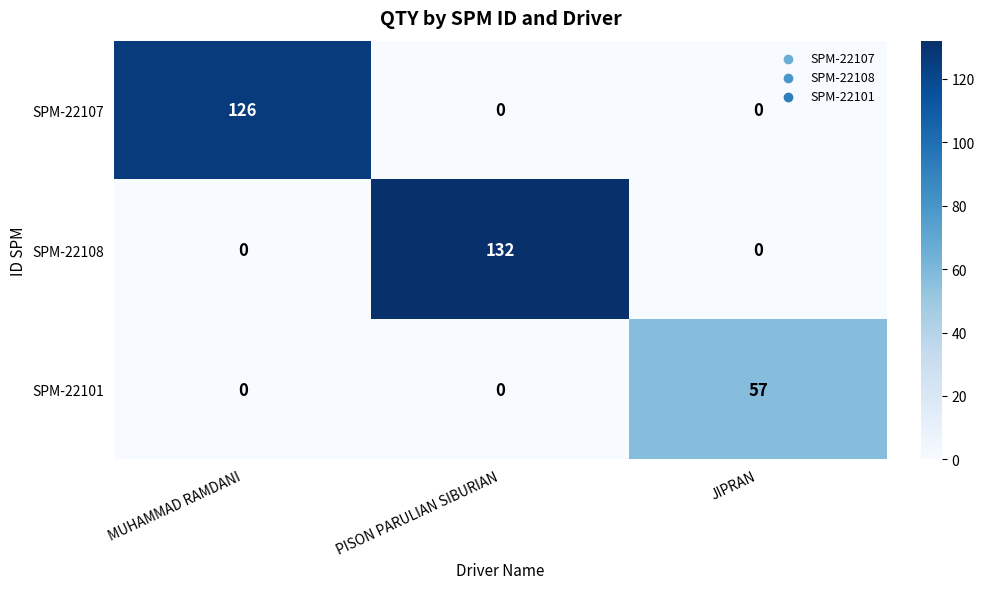

What is the difference between the maximum and second lowest values in the SPM-22108 series?

132